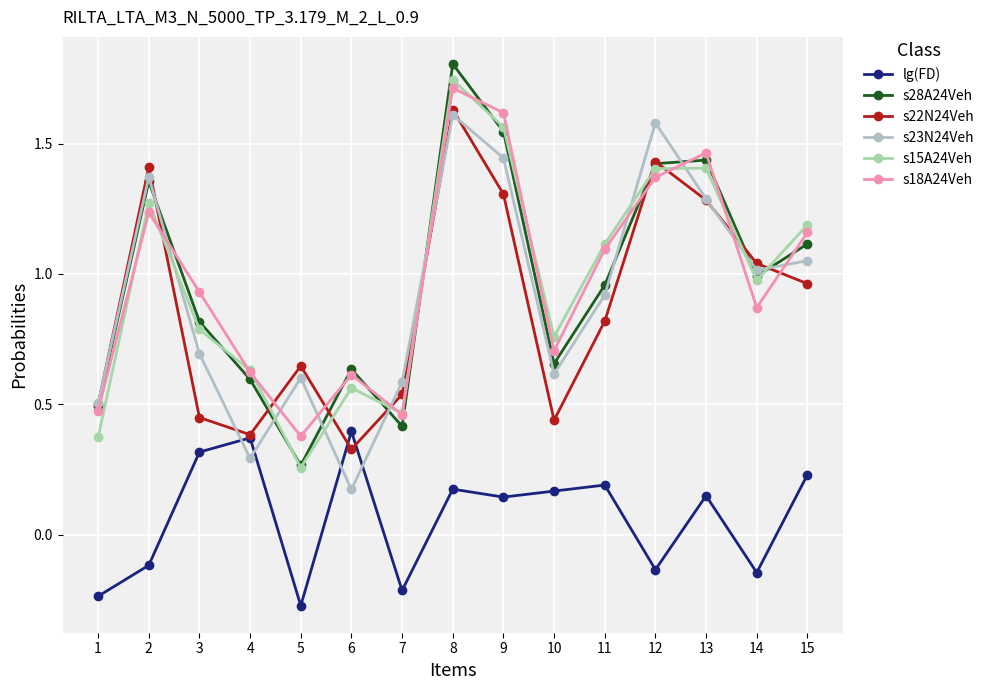

At how many categories does at least one series exceed 1?

8